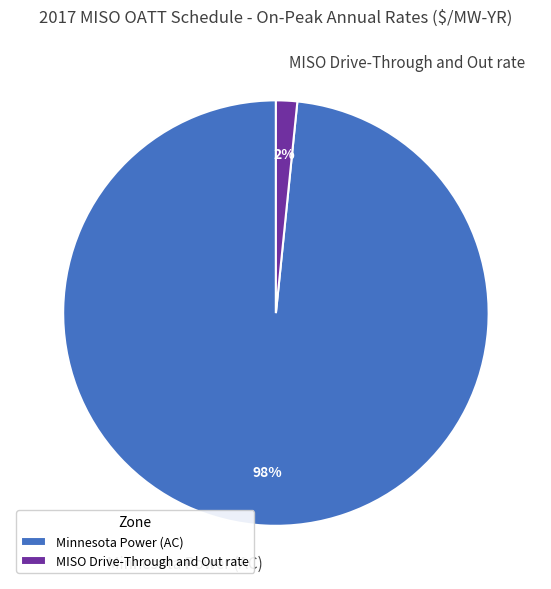

Is it true that MISO Drive-Through and Out rate is 17% of the pie?

False